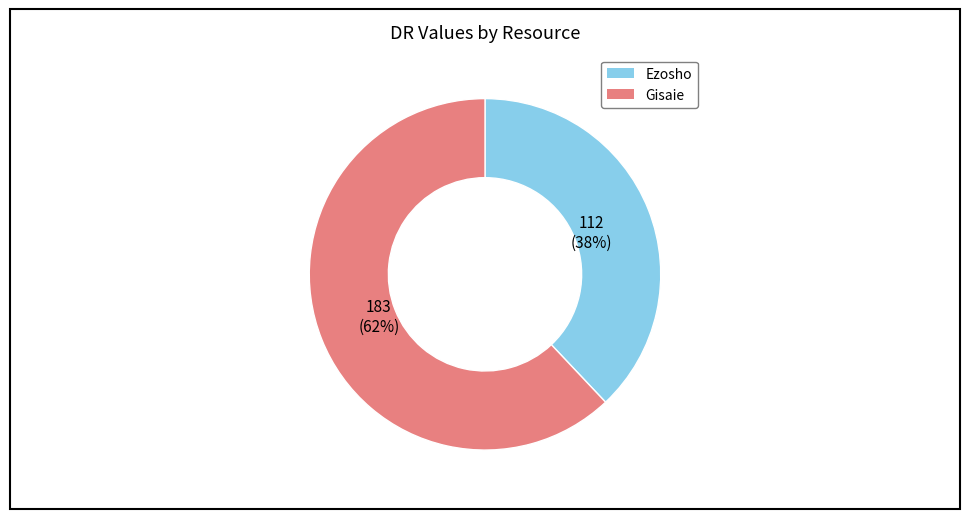

To the nearest percent, what is the difference between the Gisaie and Ezosho slice percentages?

24%